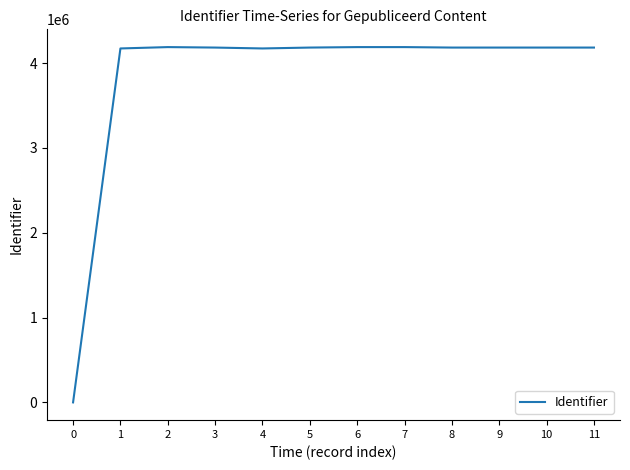

What is the greatest value displayed?

4189649